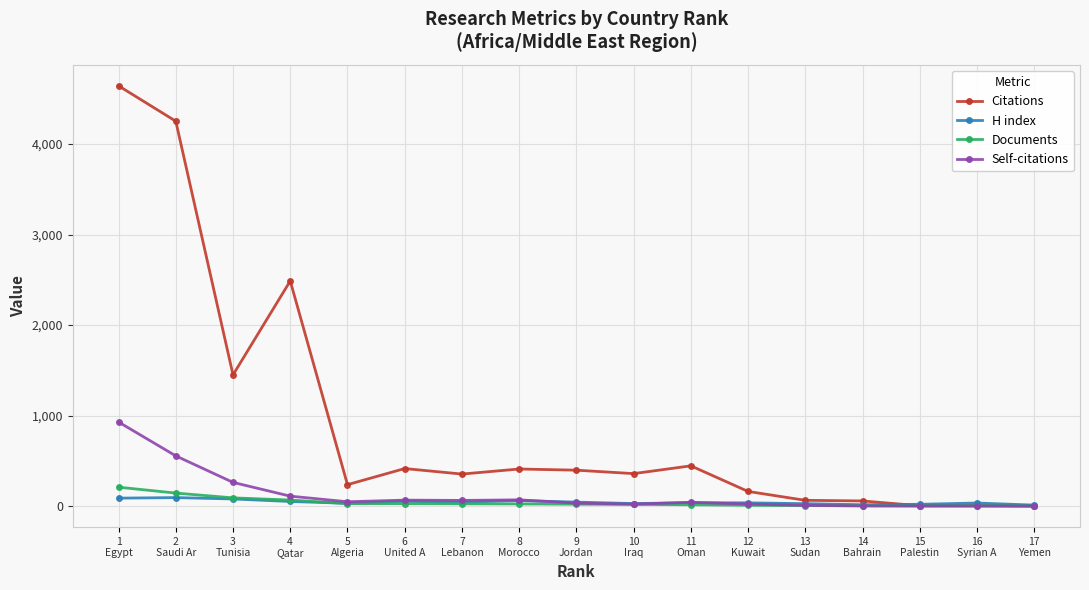

Which series has the largest total across all categories?

Citations